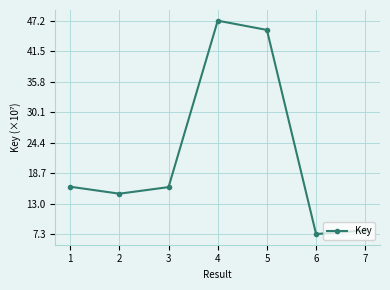

Is this an area chart (filled region under the line)?

No